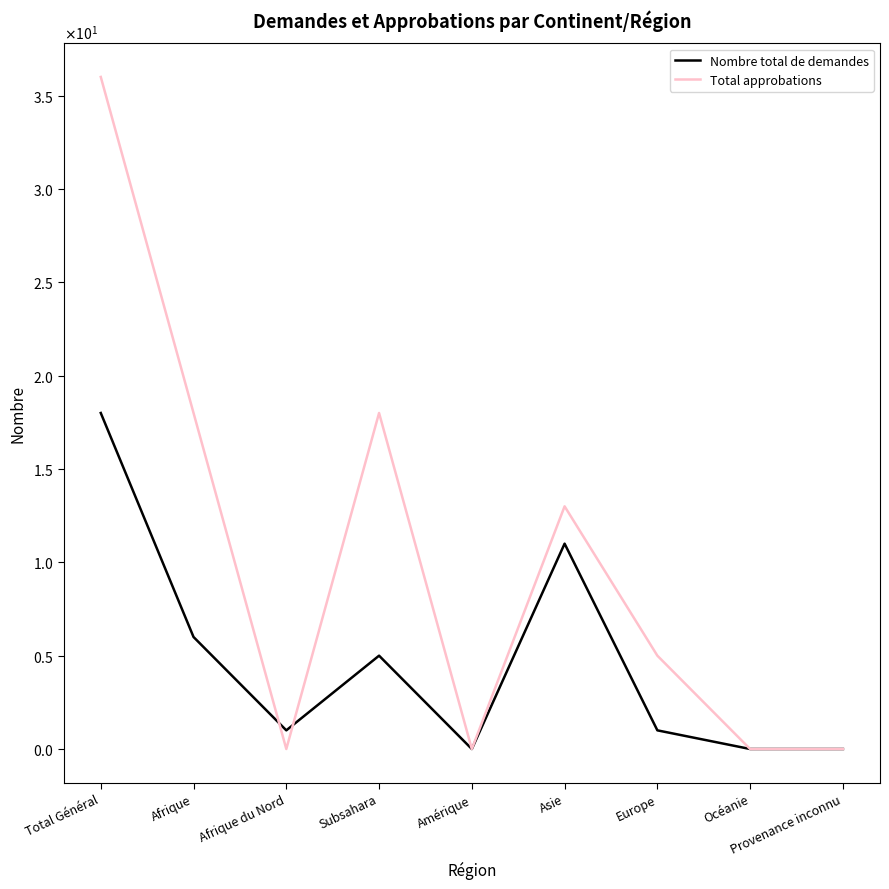

How many Total approbations values are between 0 and 18?

8